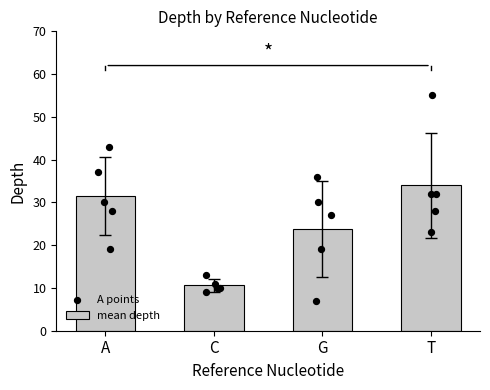

Which series reaches the maximum Y coordinate?

T